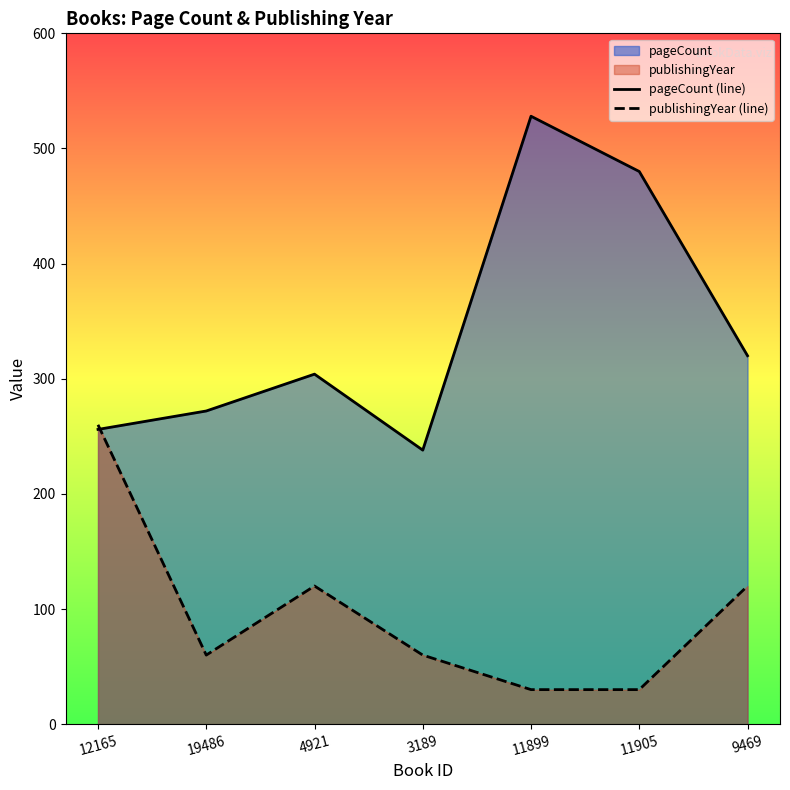

What is the highest value of the pageCount (line) series?

528